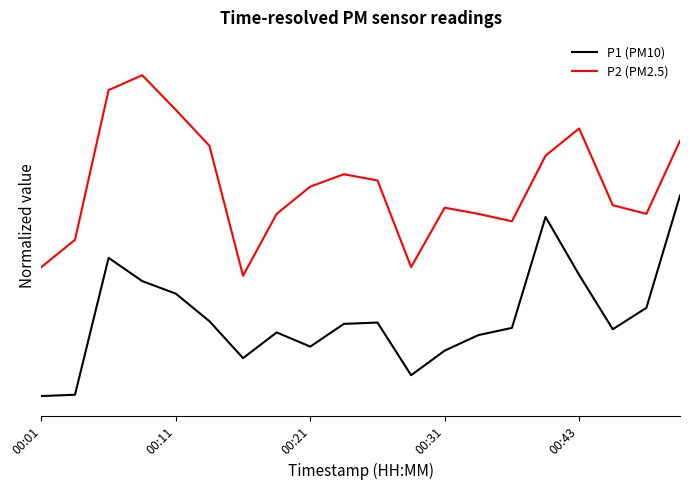

True or false: P1 (PM10) and P2 (PM2.5) cross at least once.

False